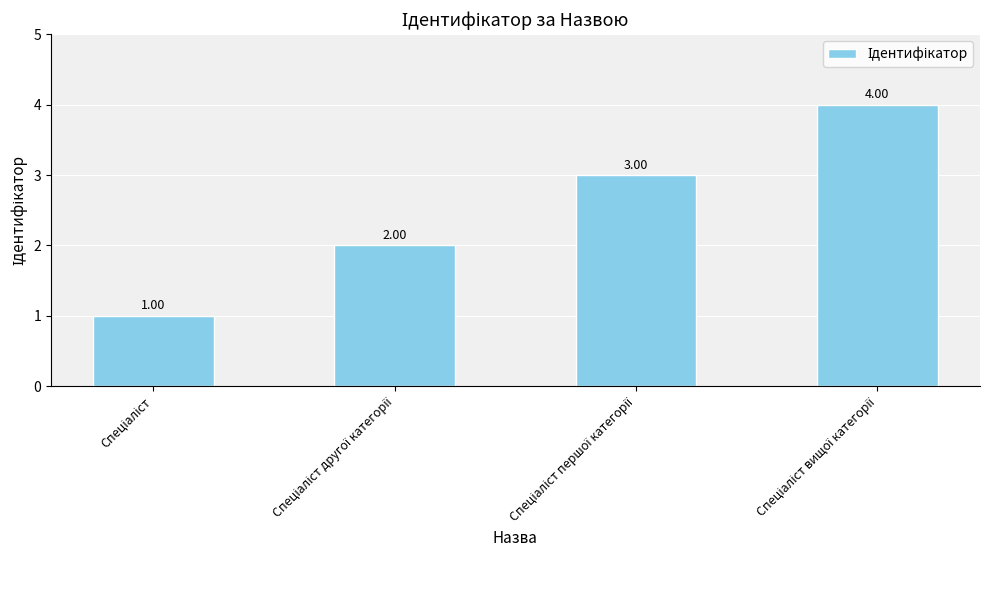

What is the difference between the maximum and minimum values?

3